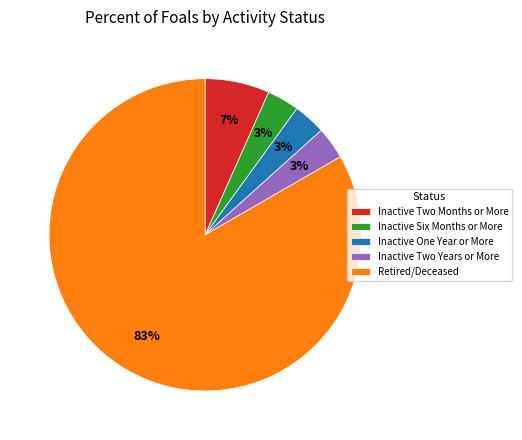

Count the number of slices in the pie.

5